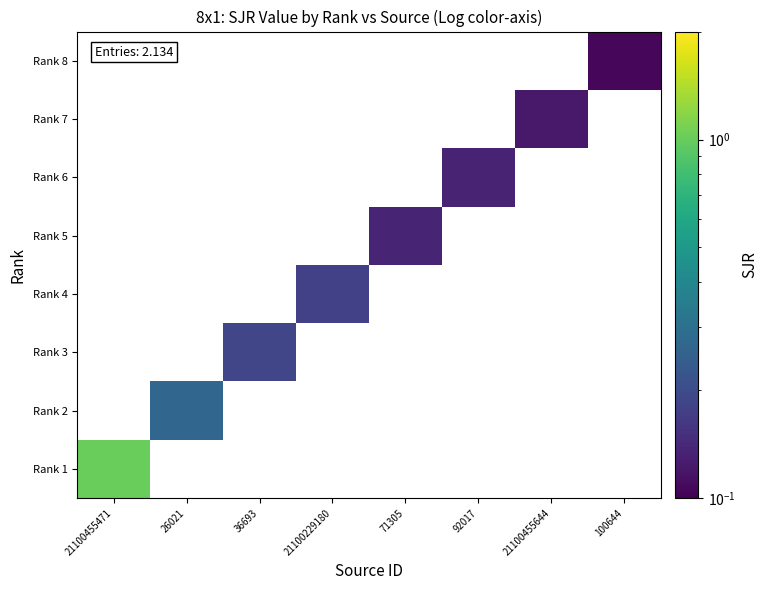

Is the value of Rank 7 at 21100229180 greater than the value of Rank 8 at 26021?

No